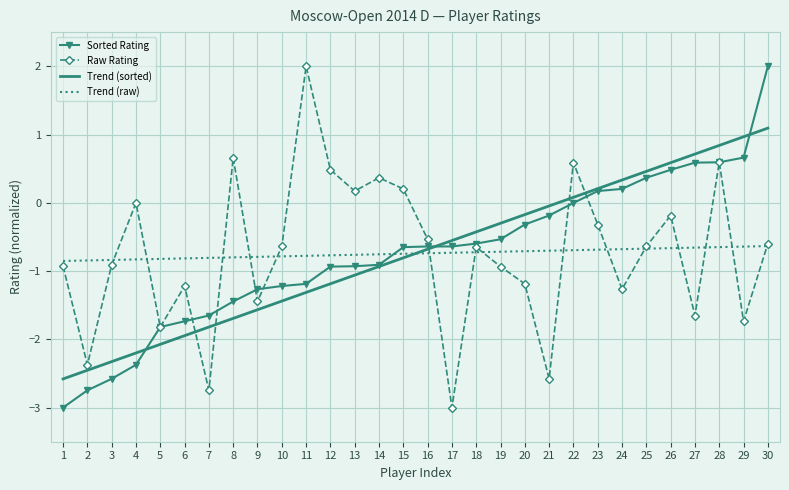

What is the difference between the highest and lowest values at 29?

2.7